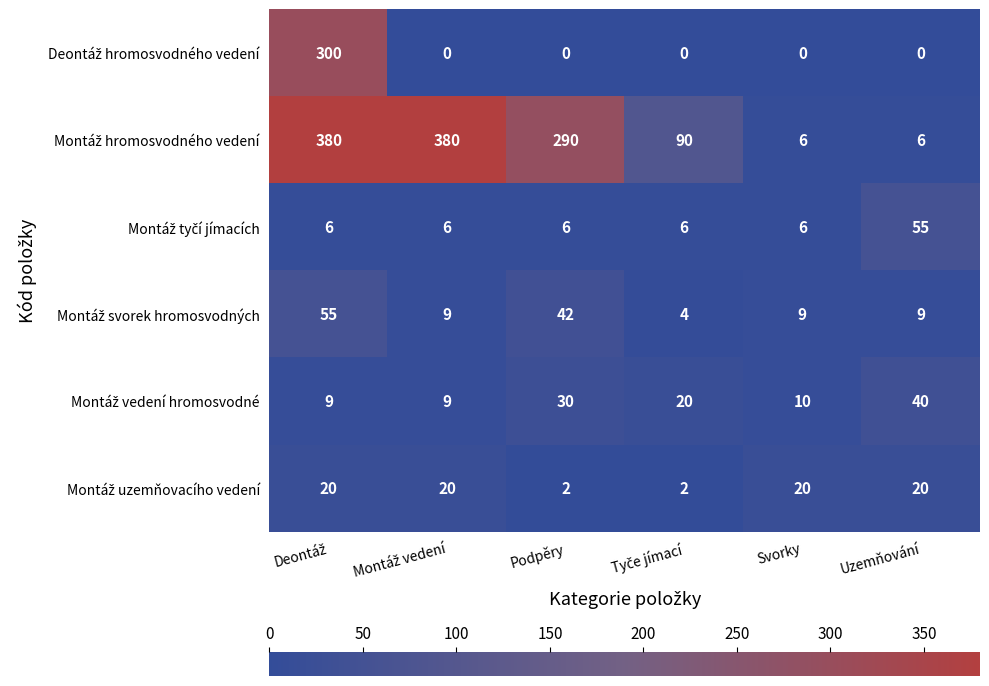

What is the total value across all series at Podpěry?

370